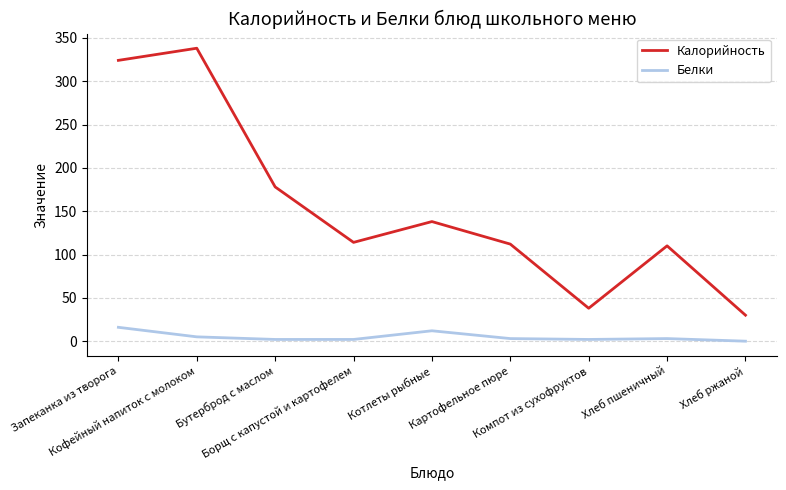

What position from the right is Кофейный напиток с молоком?

8